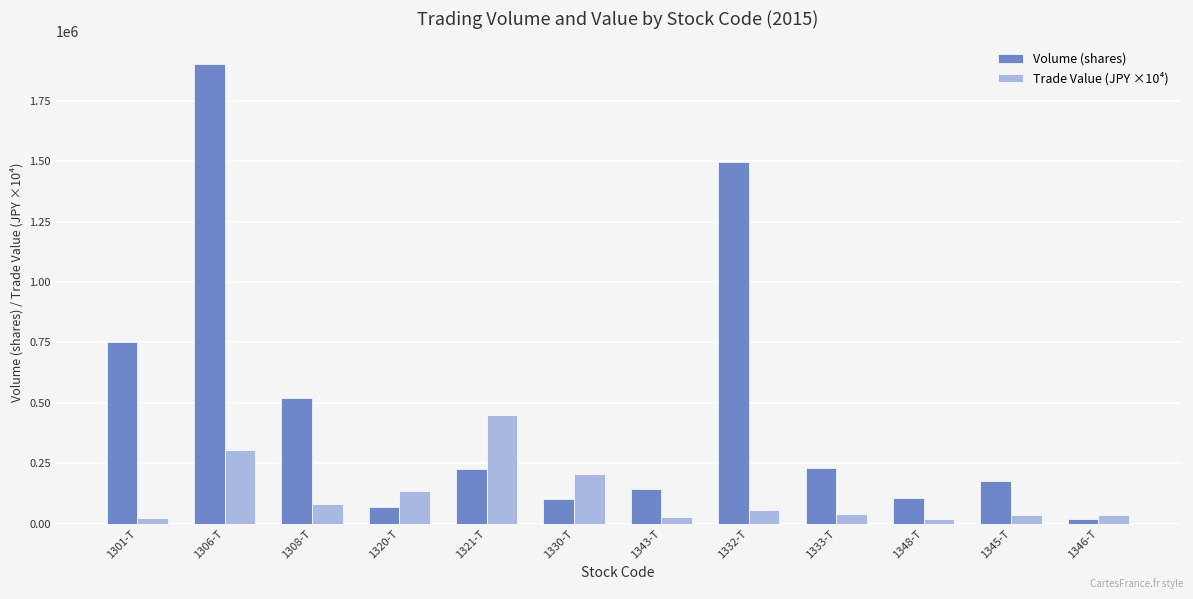

What is the maximum value for Volume (shares)?

1900790.0